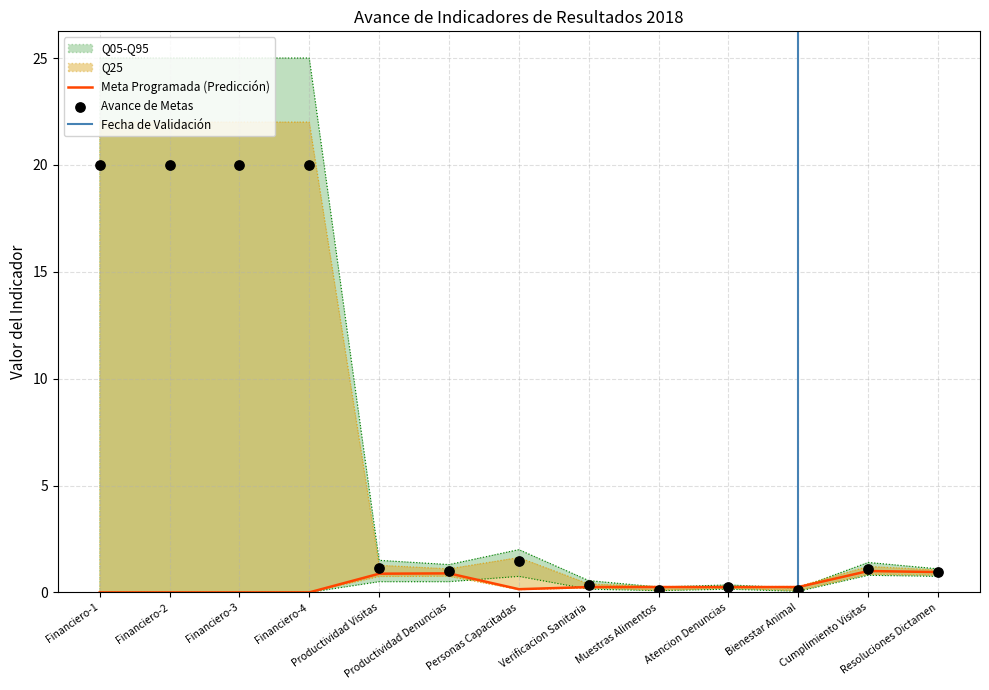

At how many categories does at least one series exceed 5?

4